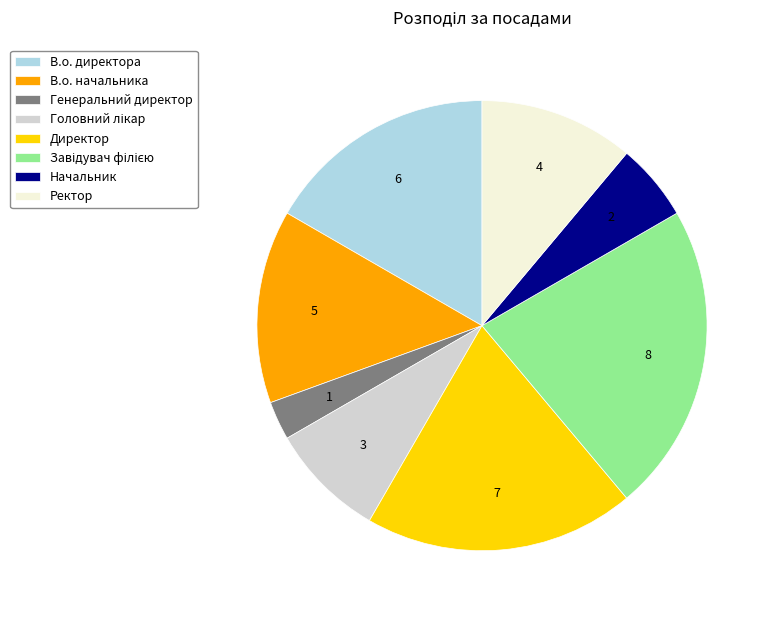

Approximately how many times larger is the value at Начальник compared to Директор?

0.3